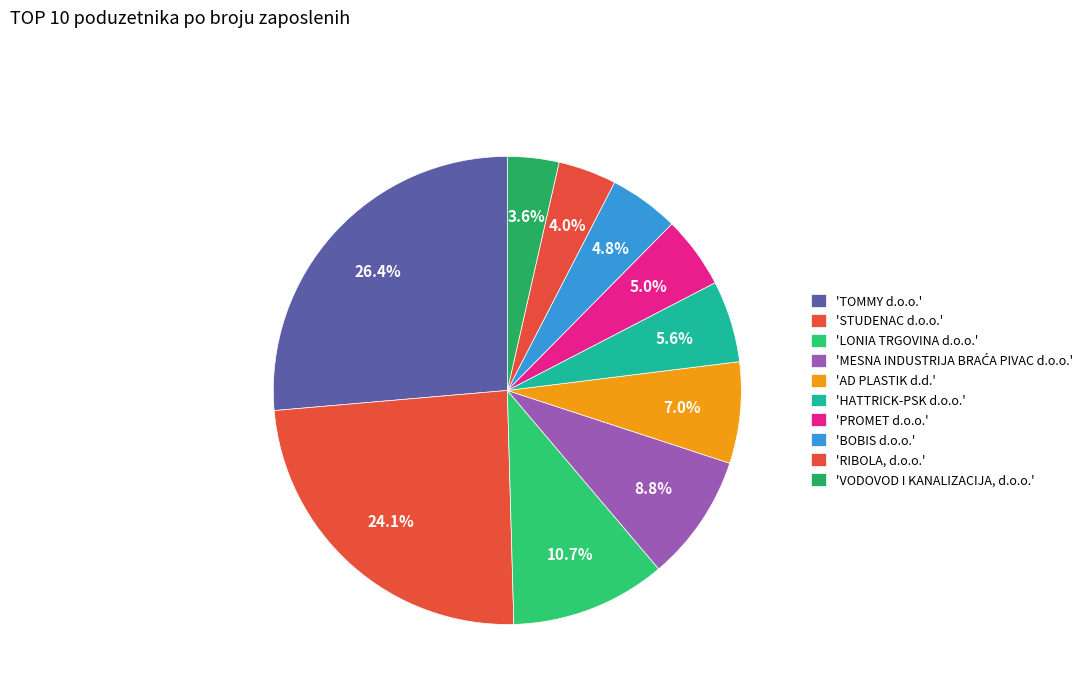

How many segments does this pie chart have?

10